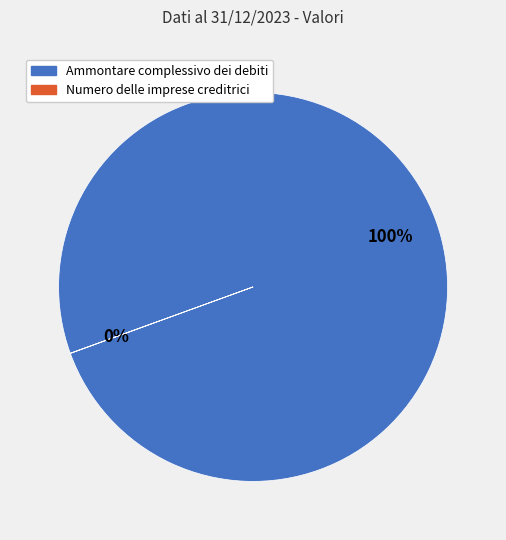

What percentage is the Ammontare complessivo dei debiti slice, to the nearest percent?

100%